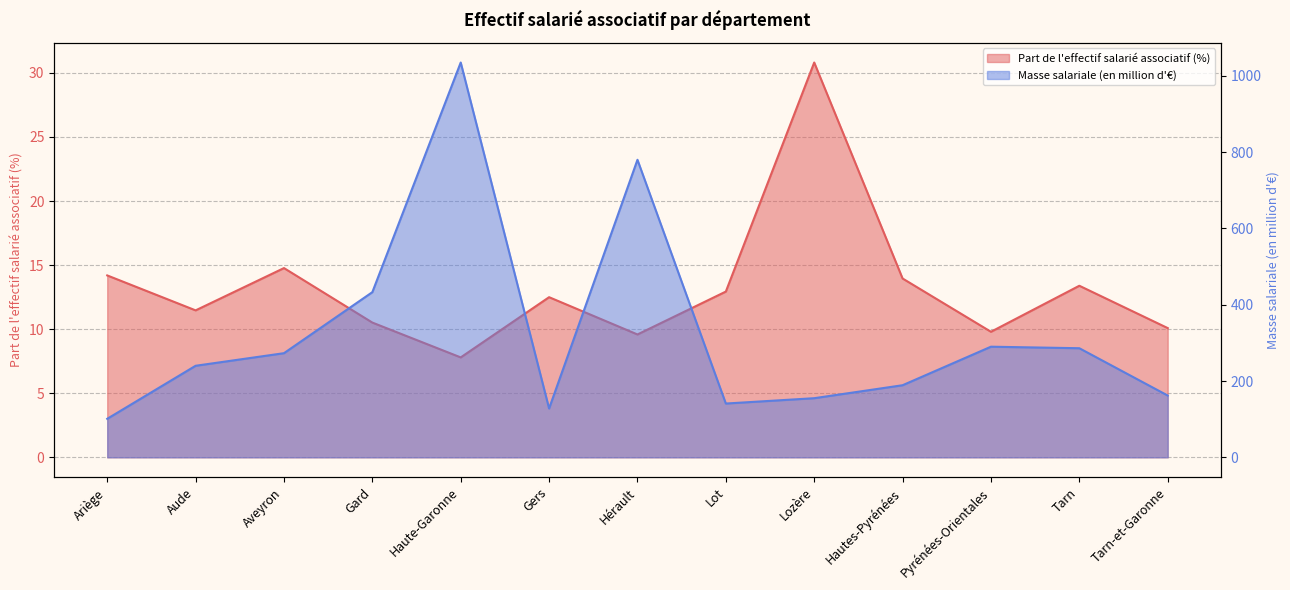

What is the sum of the Part de l'effectif salarié associatif (%) values at Tarn-et-Garonne and Gard?

20.6